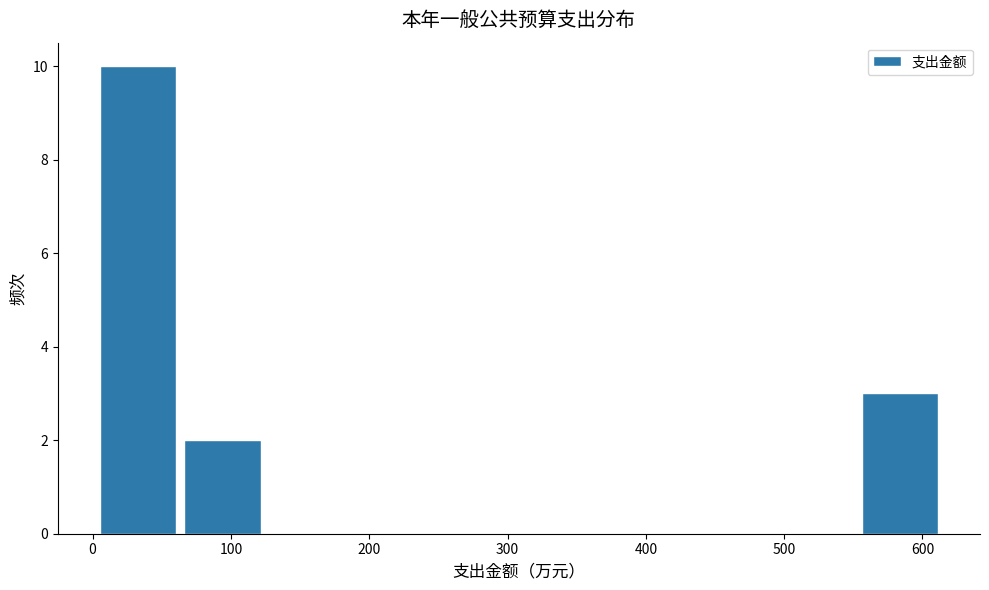

Reading left to right, transcribe this chart: for each bar, give the range it covers on the x-axis and its height. Neither the bar edges nor the heights are printed on the chart, so give them approximately, as read against the axes.

0 to 60: 10
60 to 120: 2
120 to 190: 0
190 to 250: 0
250 to 310: 0
310 to 370: 0
370 to 430: 0
430 to 490: 0
490 to 550: 0
550 to 610: 3